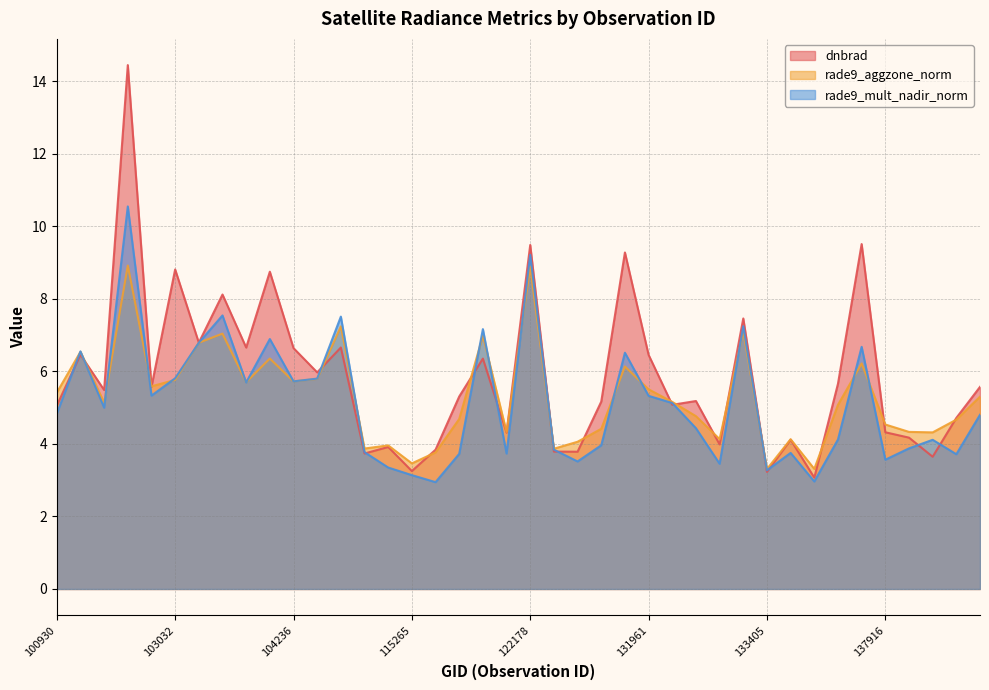

How many values in the rade9_mult_nadir_norm series exceed 4?

24